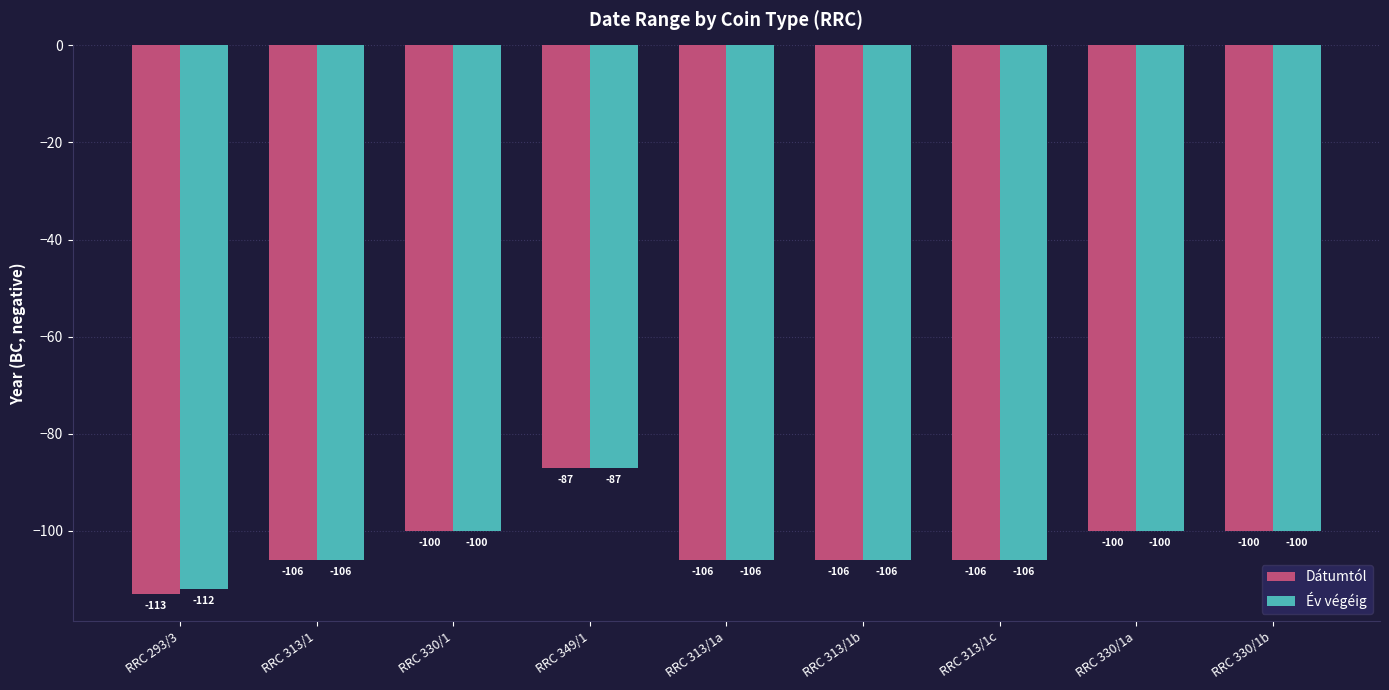

Is it true that Dátumtól equals -48 at RRC 330/1a?

False